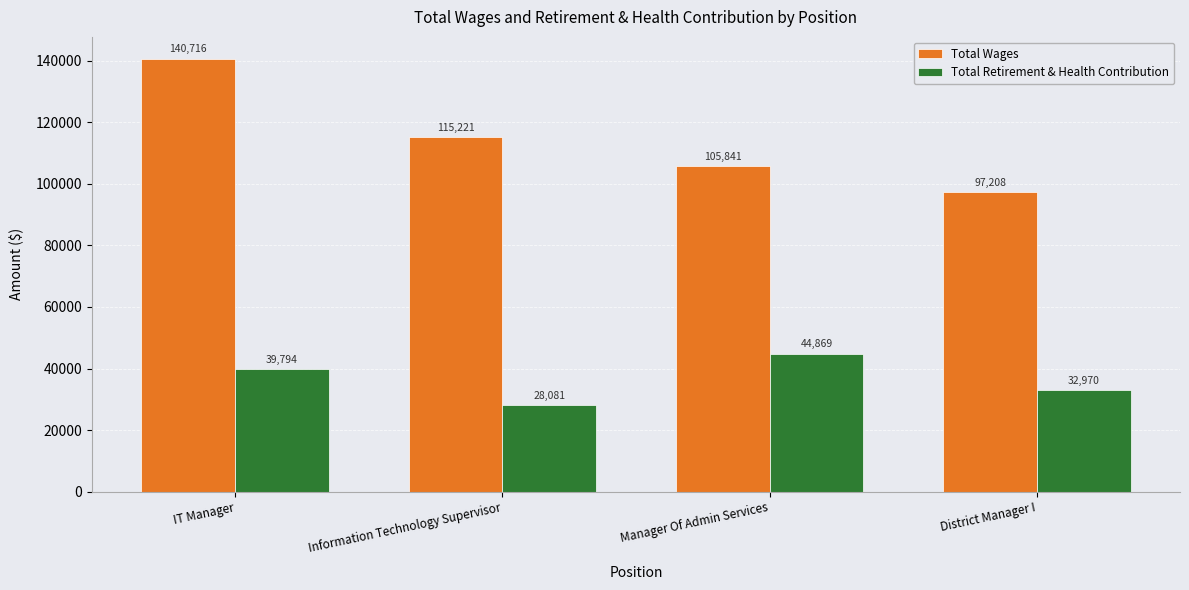

What is the sum of the Total Retirement & Health Contribution values at Manager Of Admin Services and IT Manager?

84663